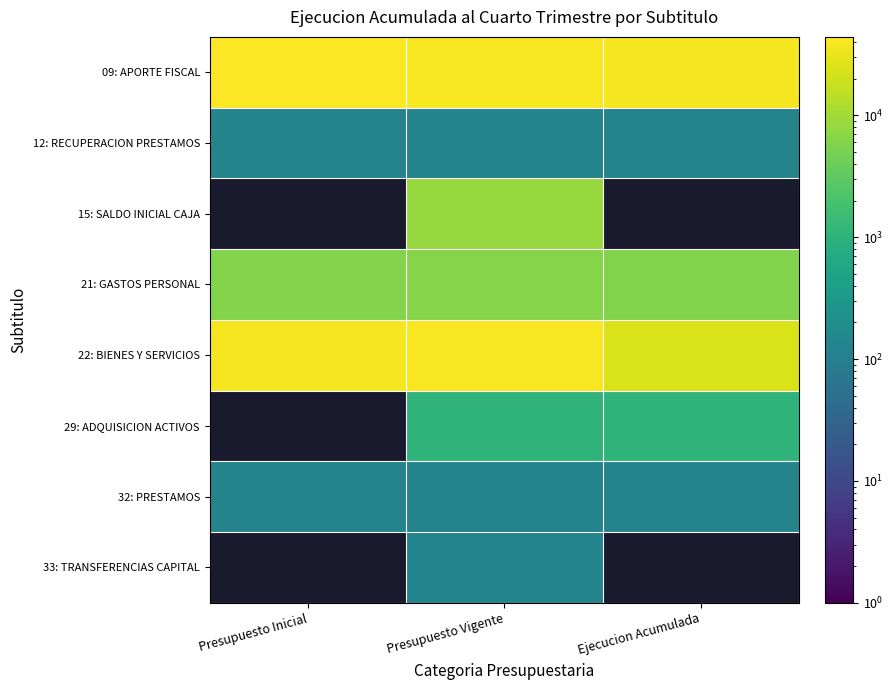

At which category is the sum across all series the highest?

Presupuesto Vigente